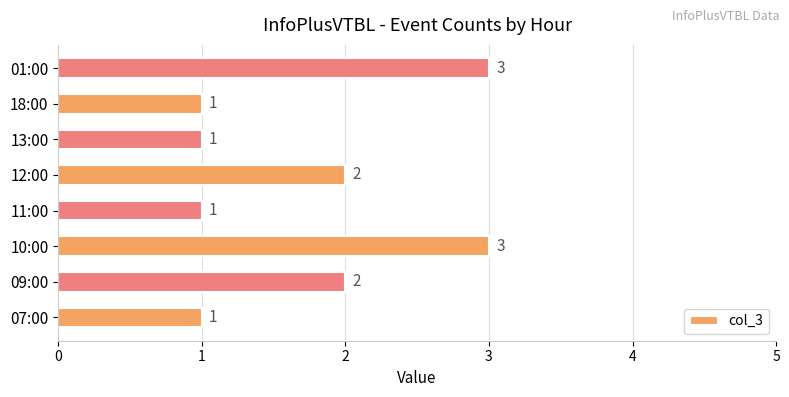

Reading bottom to top, extract all data points from this chart.

1	2	3	1	2	1	1	3